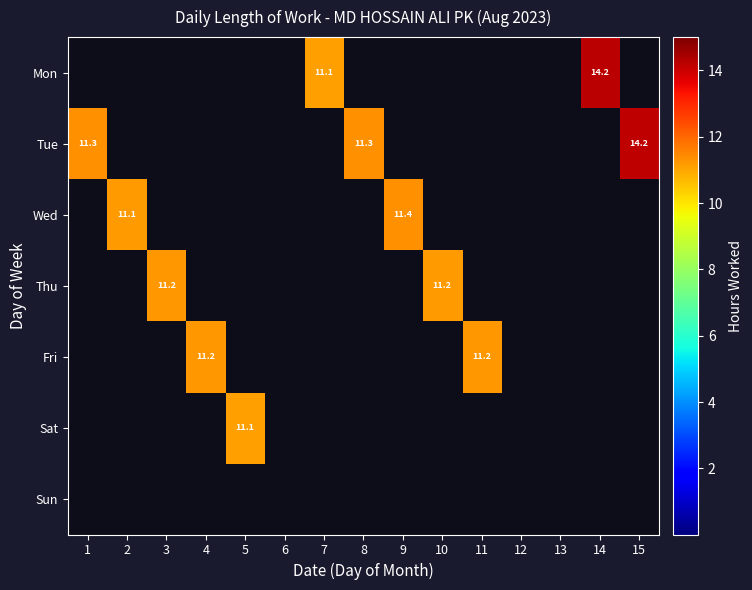

The Thu series shows 11.2 at 3. True or false?

True